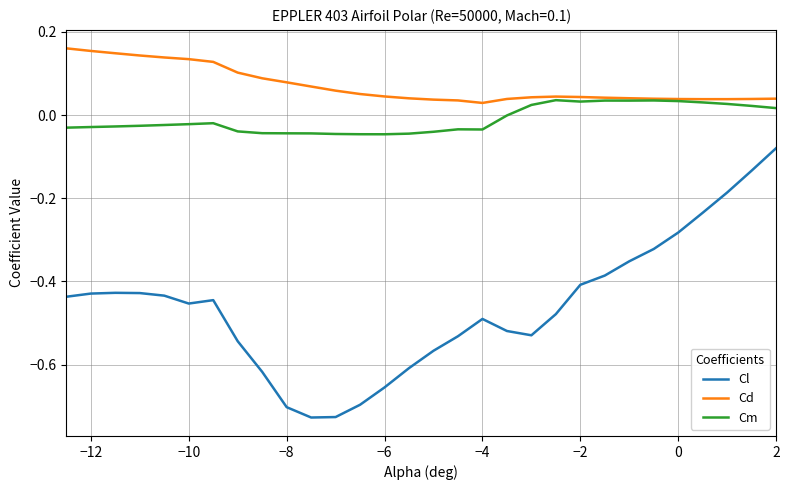

Which series has the largest total across all categories?

Cd